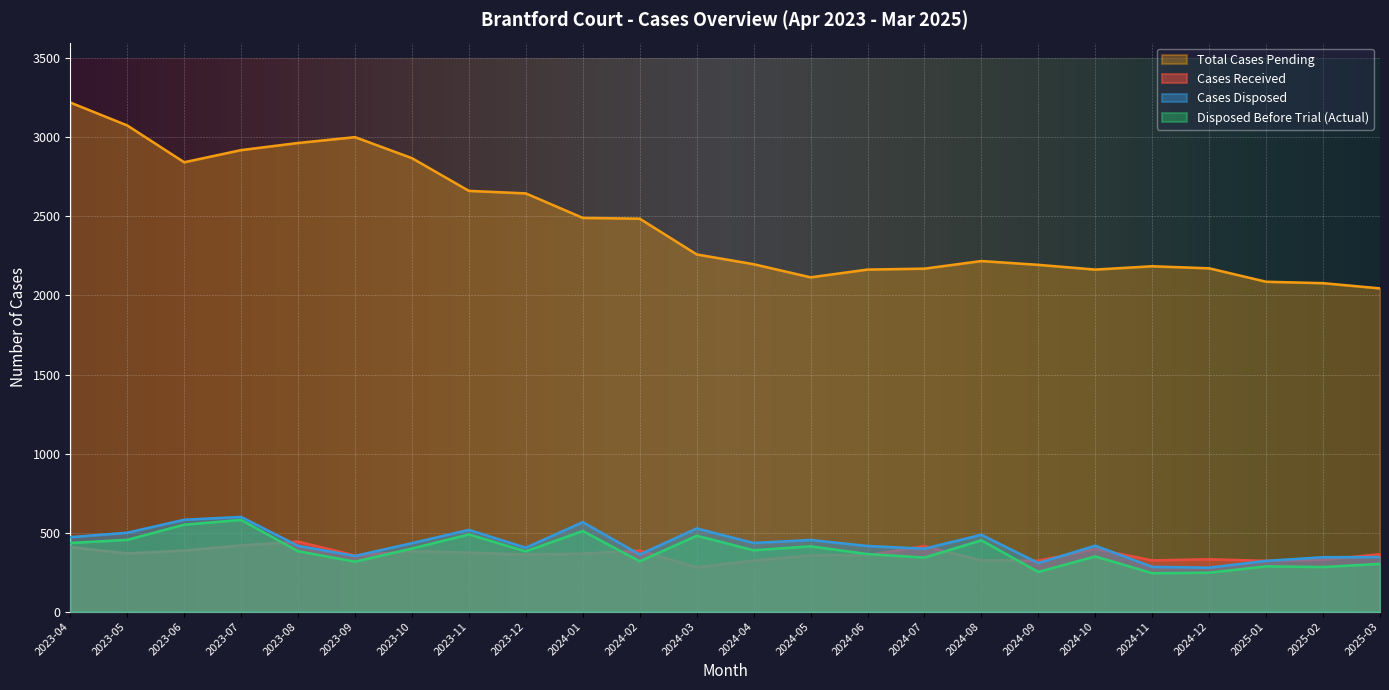

What value does the Cases Disposed series have at 2024-07, to the nearest 10?

400